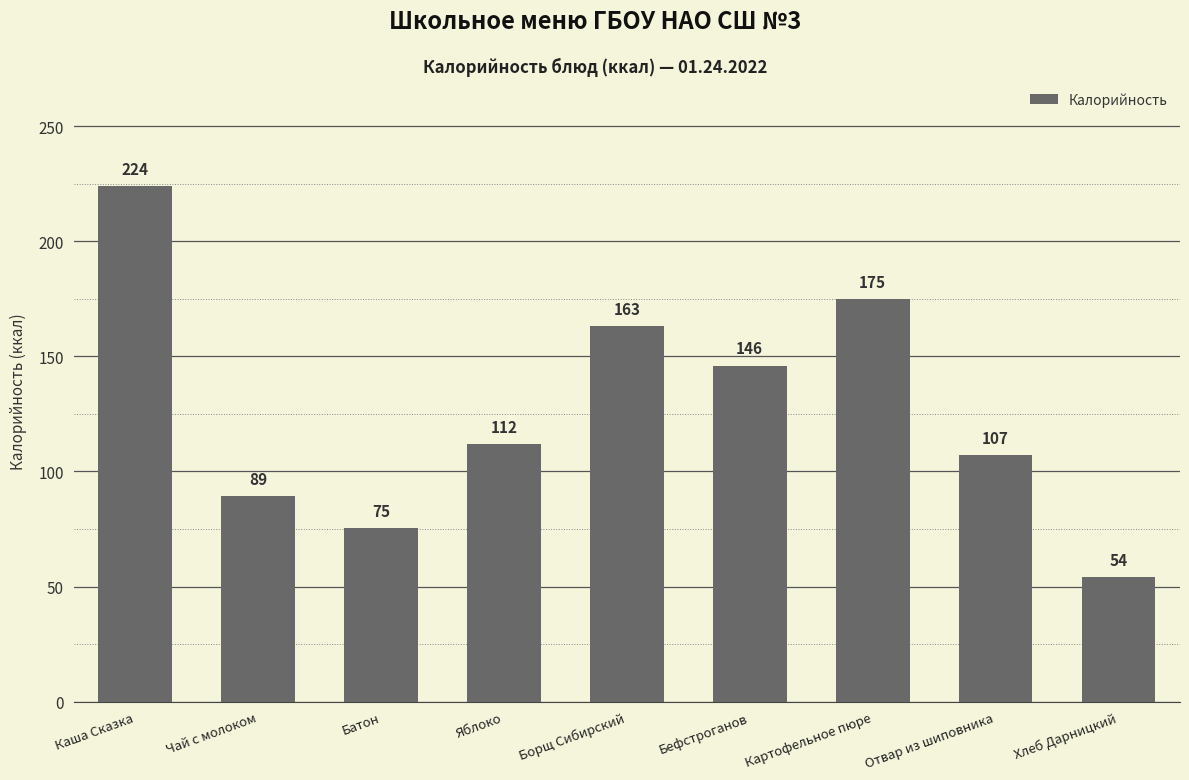

How many categories are shown in the chart?

9